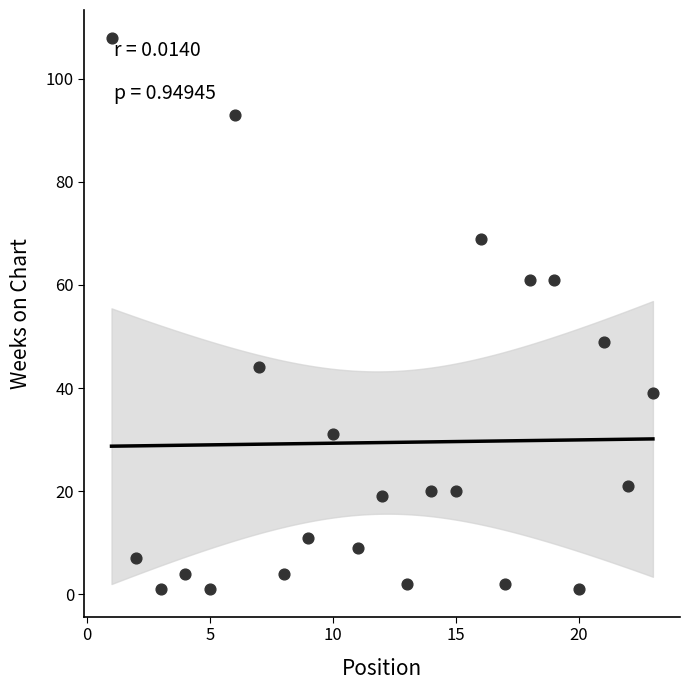

What Y value in the scatter plot is closest to 54?

49